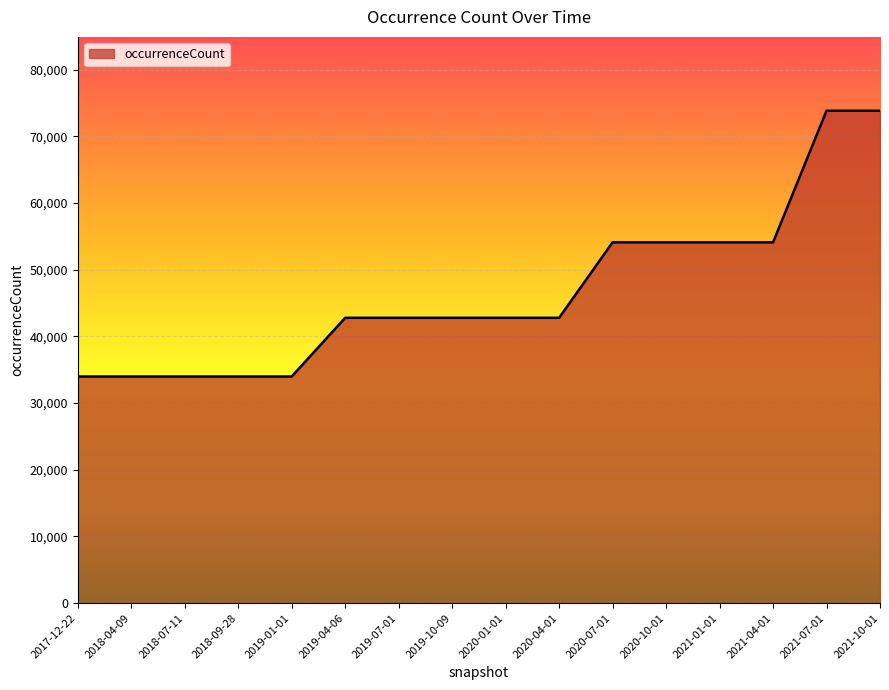

What is the ratio of the value at 2017-12-22 to the value at 2020-07-01?

0.6